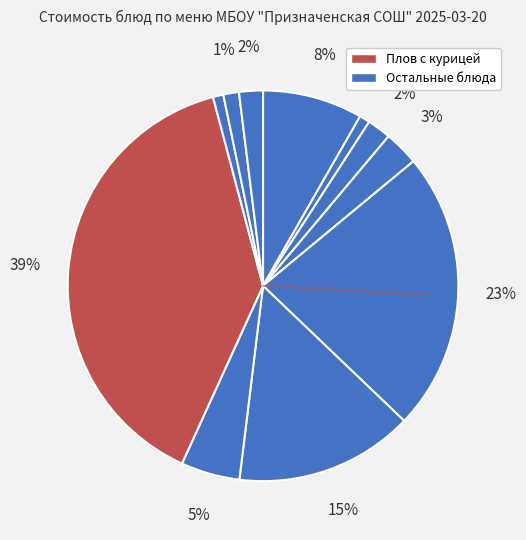

Count the number of slices in the pie.

11